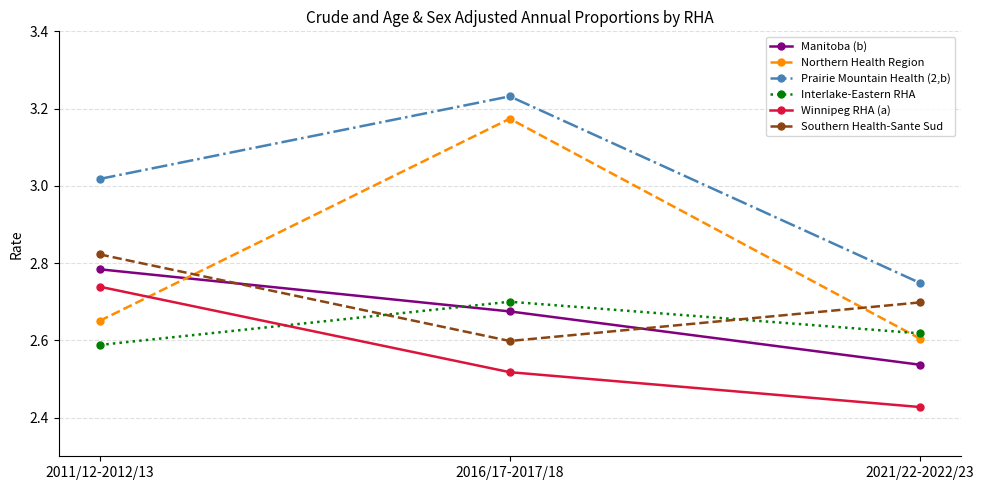

Is this an area chart (filled region under the line)?

No